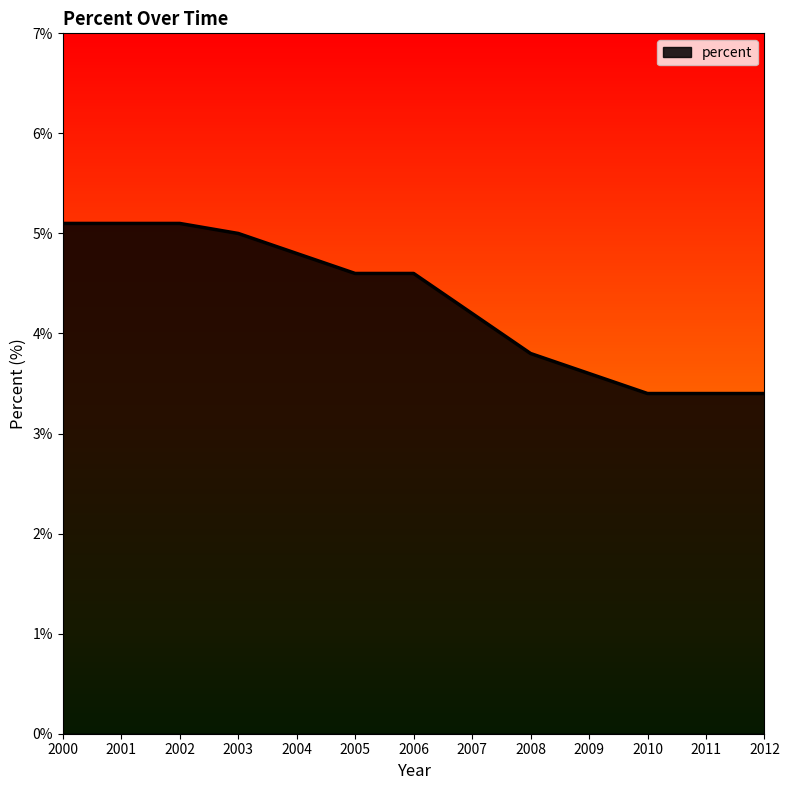

At which label does the data first exceed 4?

2000